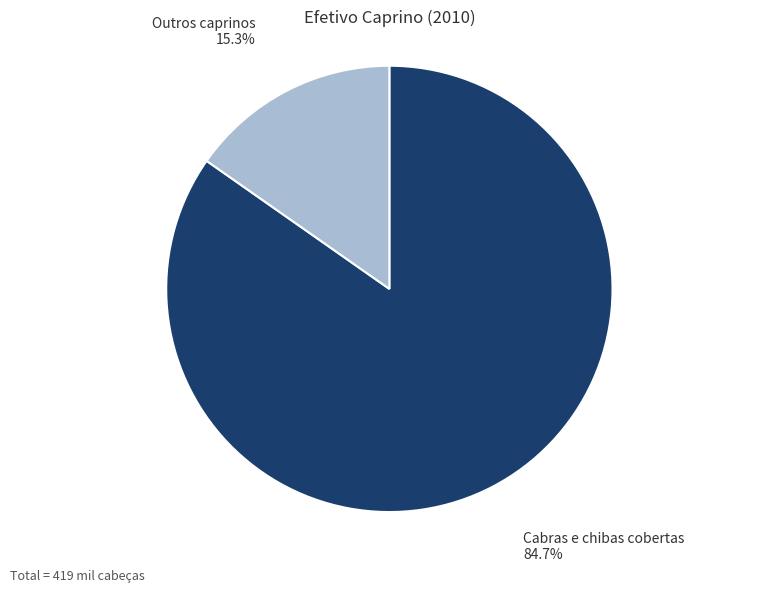

Which category has the biggest portion of the pie?

Cabras e chibas cobertas